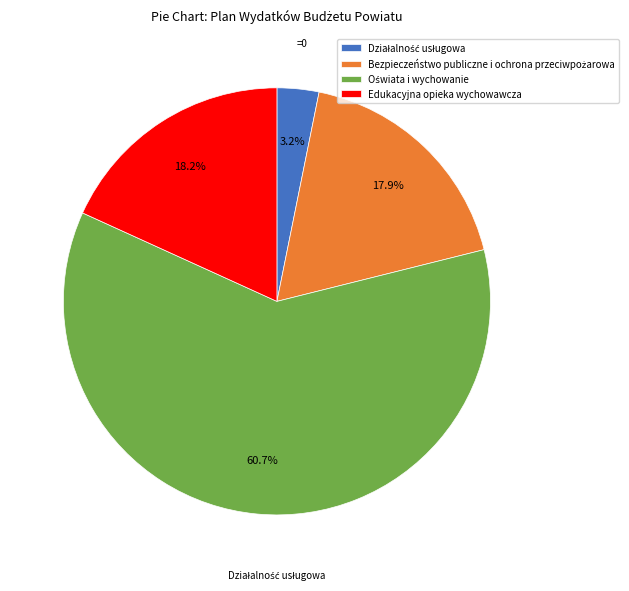

To the nearest percent, what portion does Edukacyjna opieka wychowawcza represent?

18%